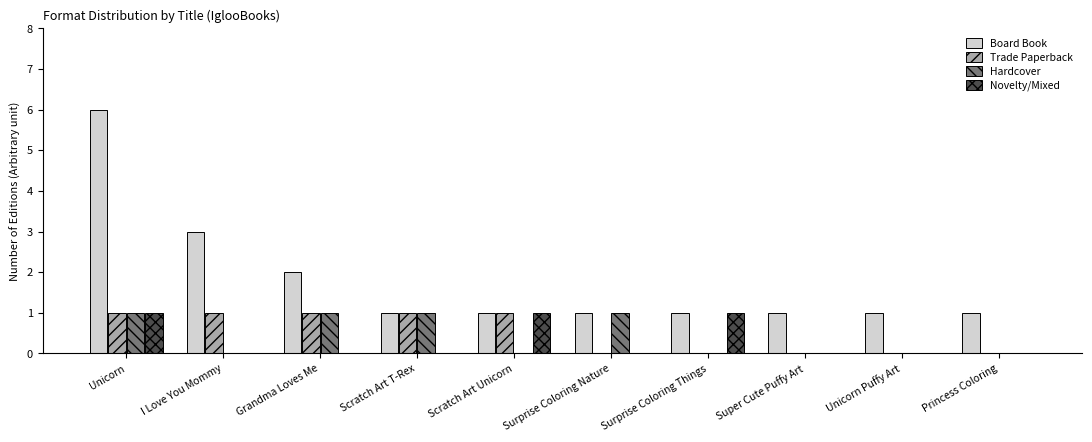

Does the chart contain stacked bars?

No